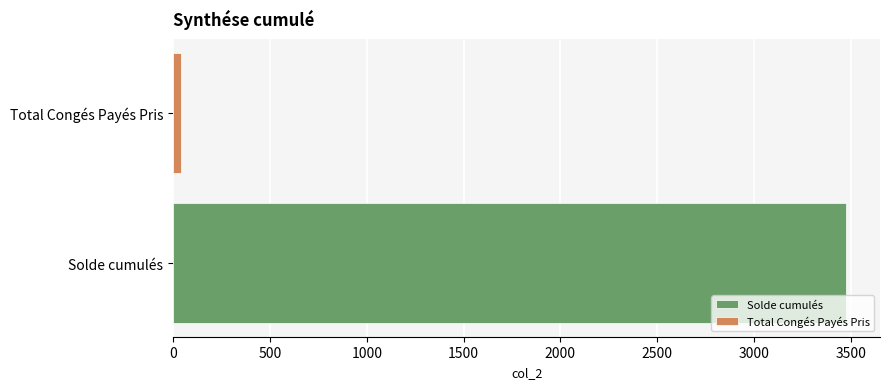

How many categories are shown in the chart?

1